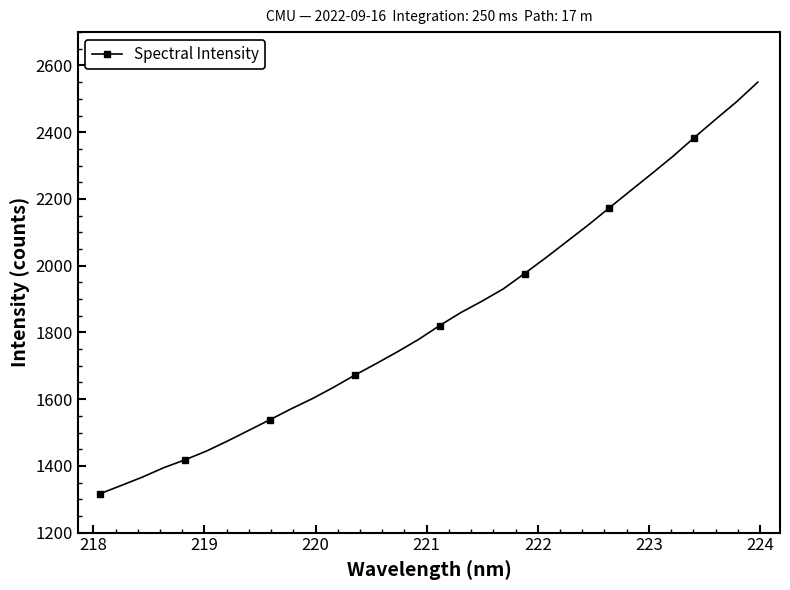

What is the greatest value displayed?

2550.0